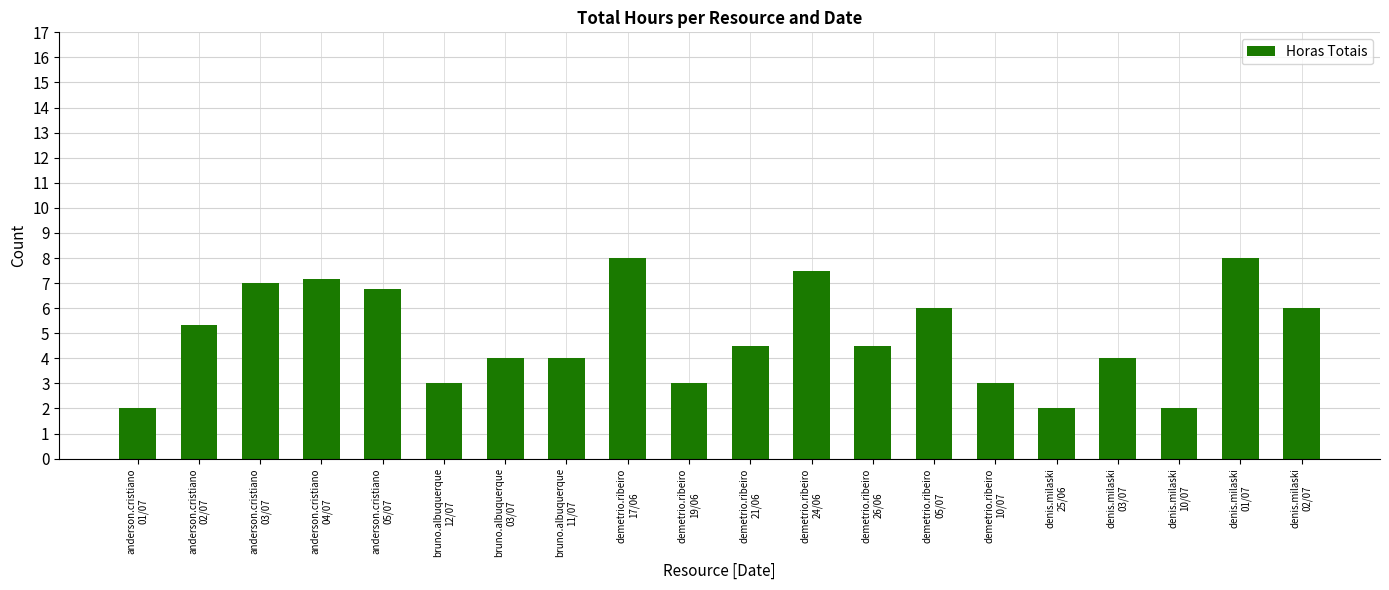

What is the value of the 17th bar from the left?

4.0